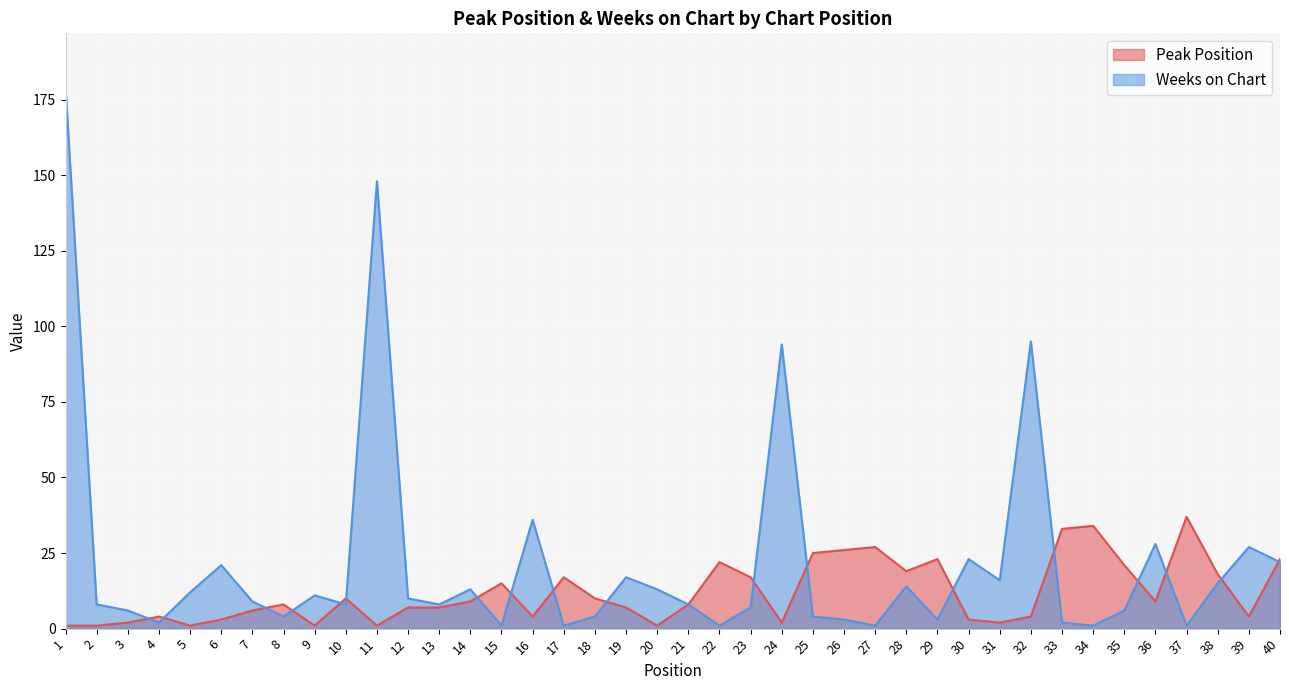

How many data points in Peak Position are less than 8?

19